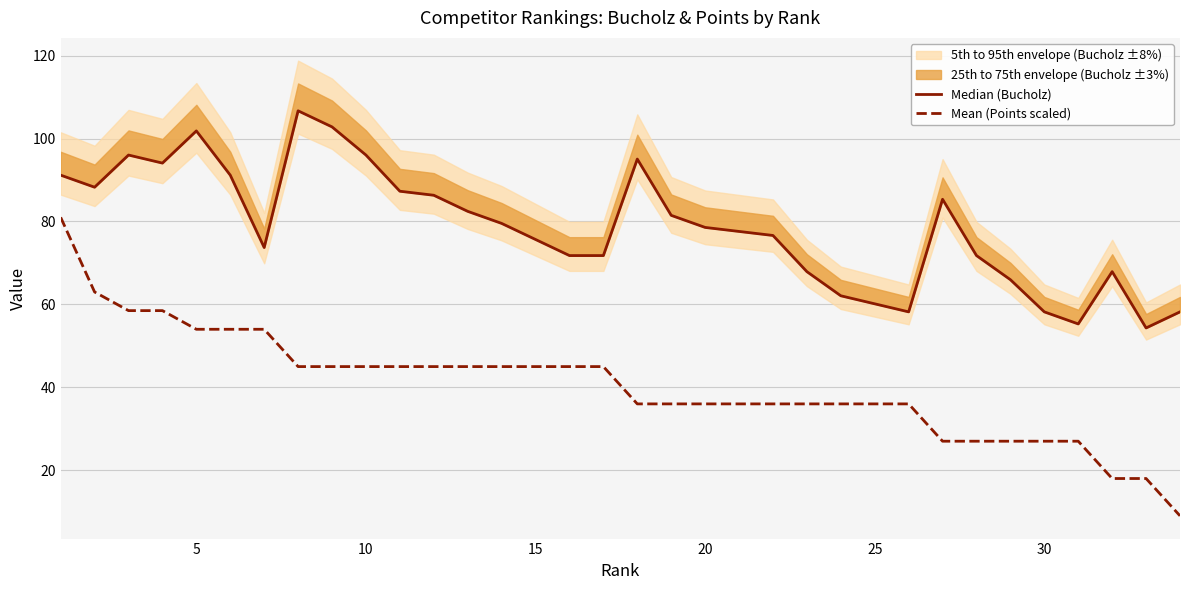

Between 30 and 19, which is larger?

19